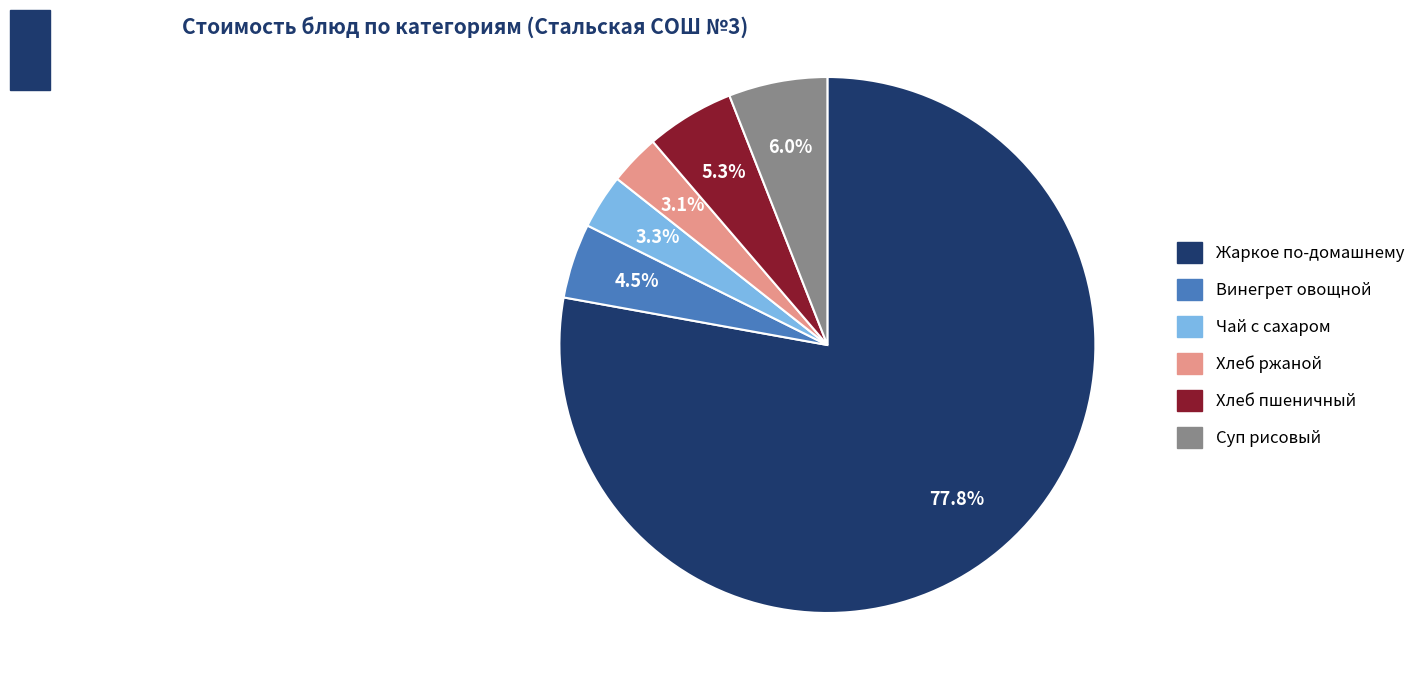

Is there any slice that represents more than half of the pie?

Yes